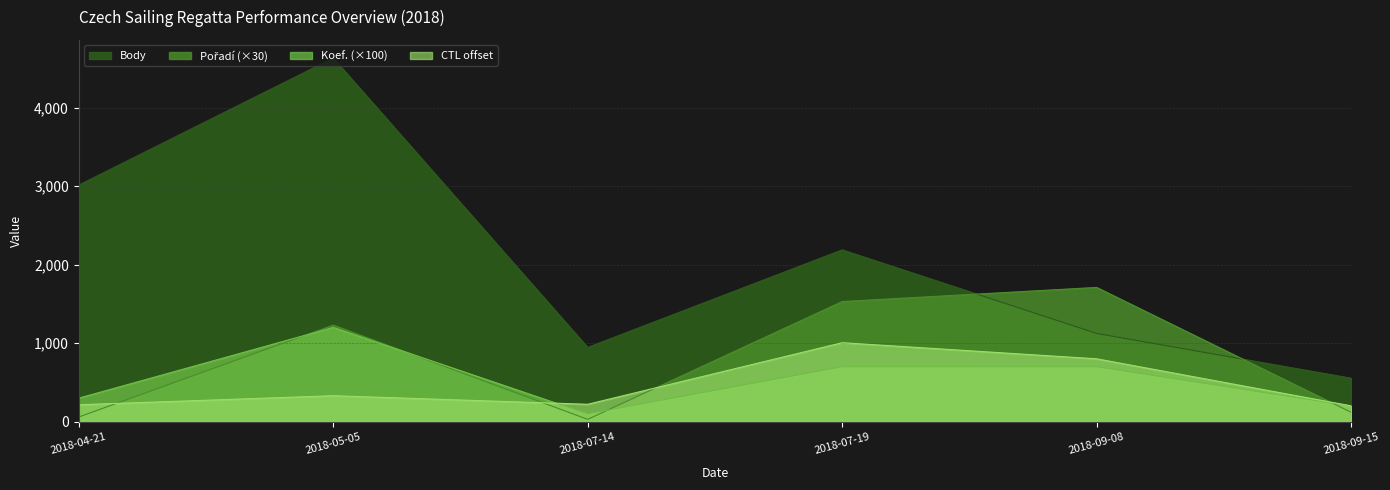

What is the average value of the Pořadí series?

780